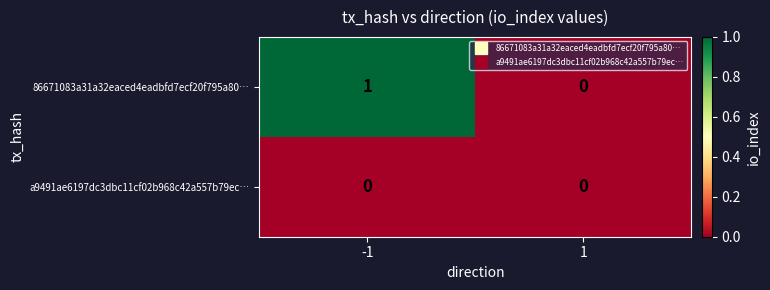

Which series has the widest spread of values?

86671083a31a32eaced4eadbfd7ecf20f795a80…